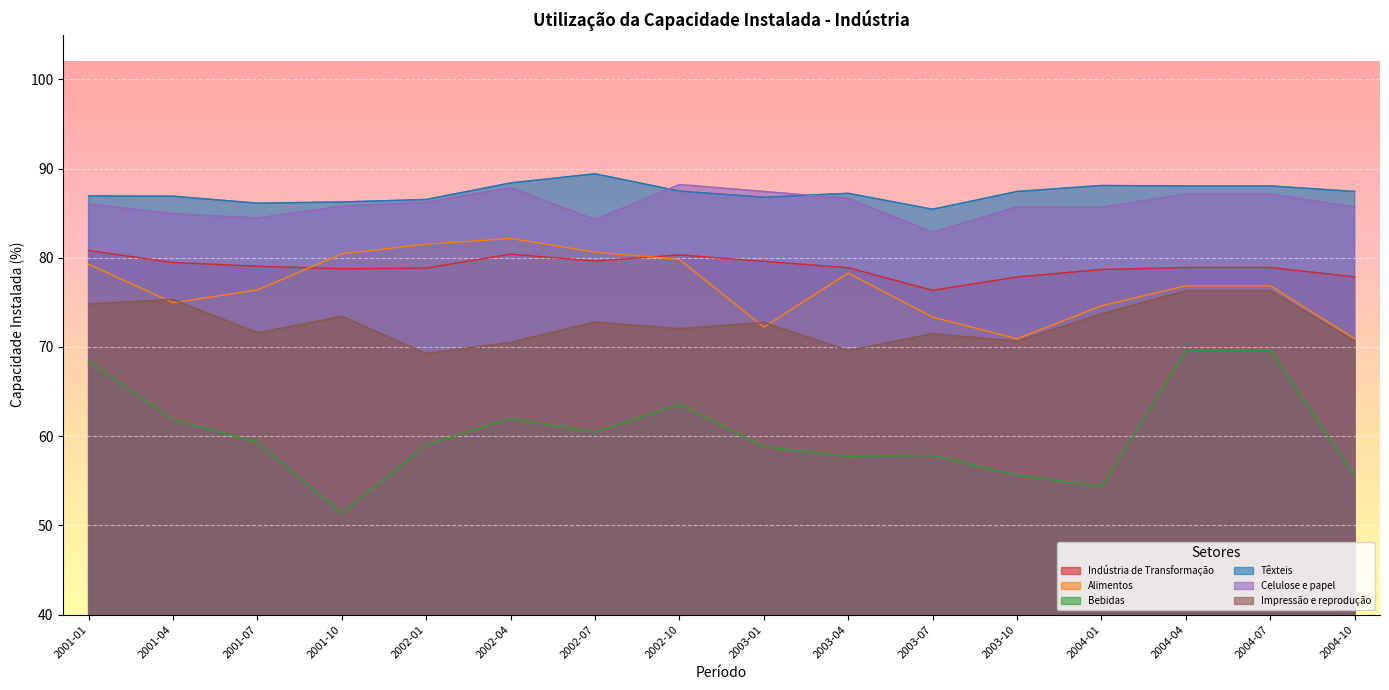

Which series changed the most between 2001-10 and 2002-10?

Bebidas